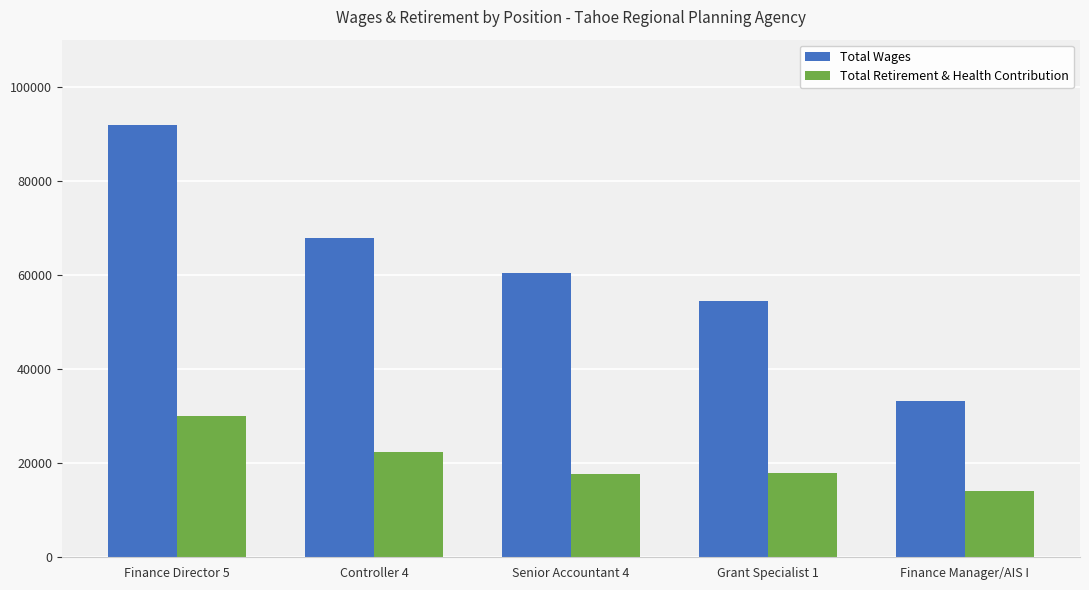

What is the maximum value shown in the chart?

91853